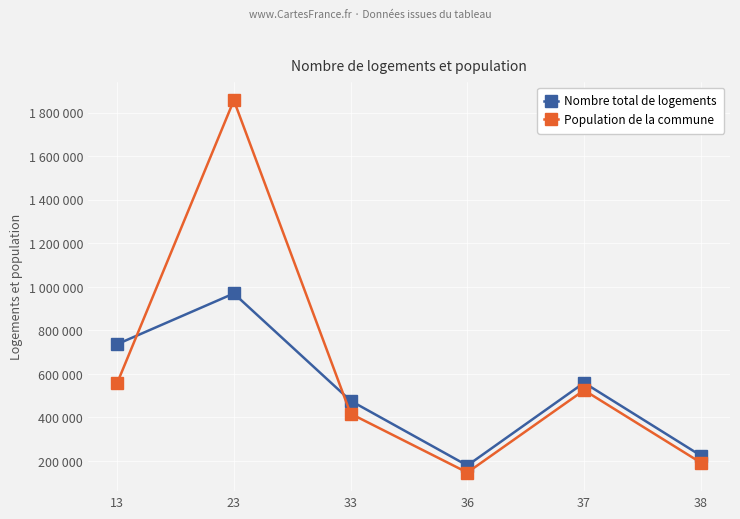

Is this an area chart (filled region under the line)?

No